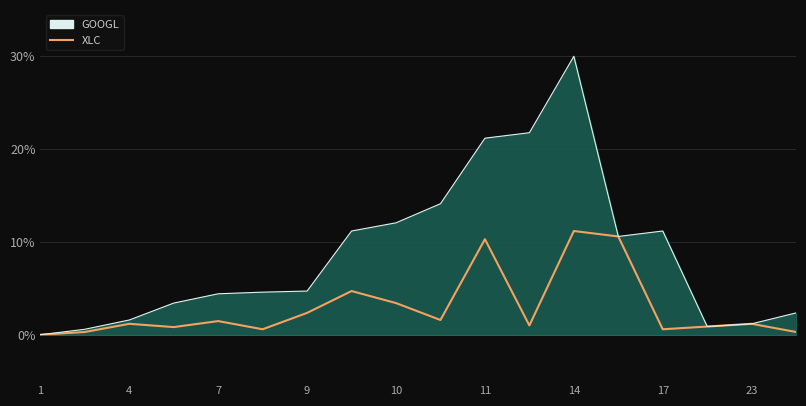

Is it true that the value at 11 is 7.0?

False